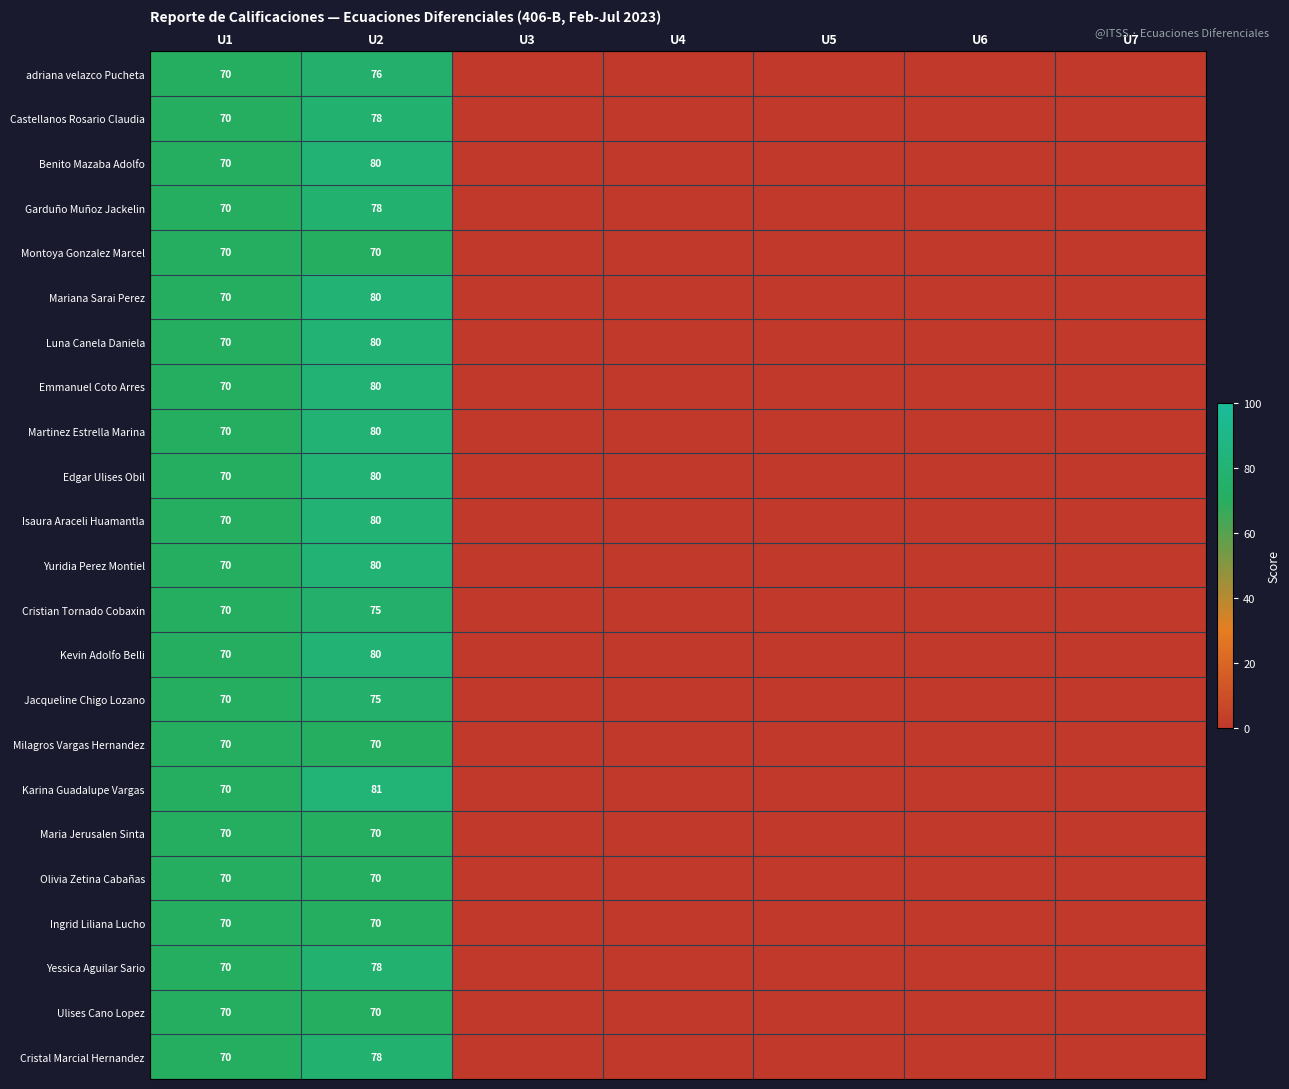

What is the sum of all Milagros Vargas Hernandez values?

140